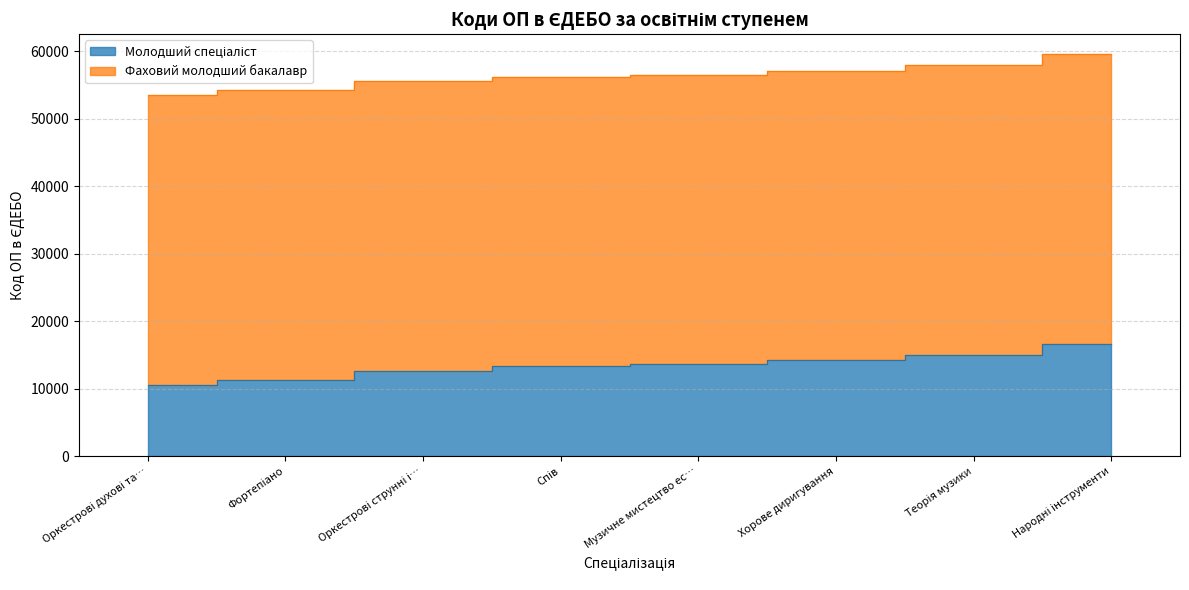

Read the value at Оркестрові духові та…, to the nearest 100.

10600